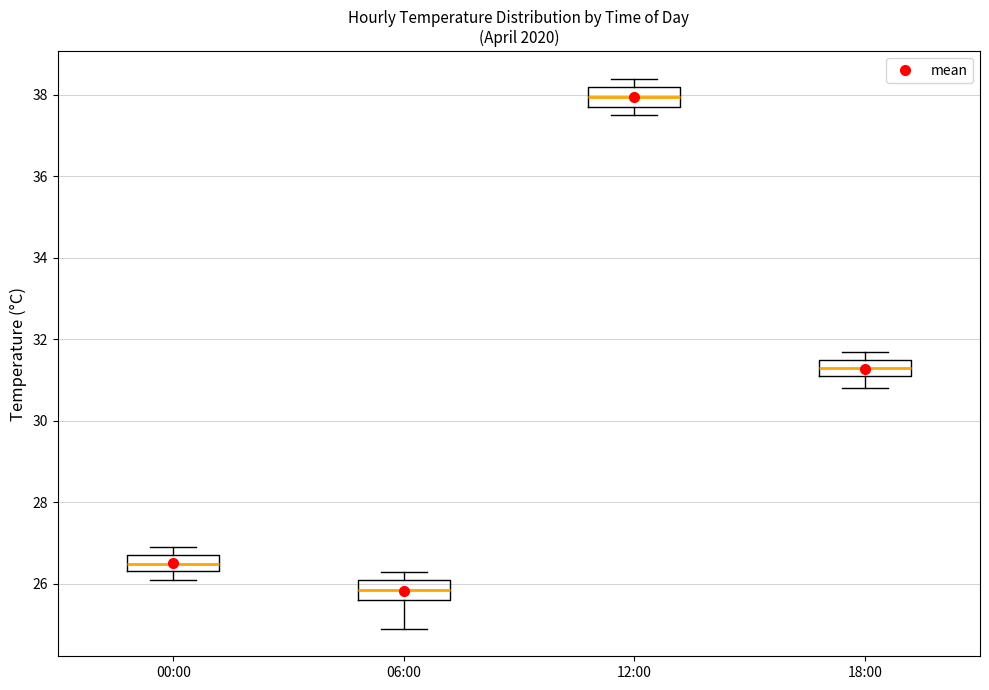

Which box's median line is the highest?

12:00